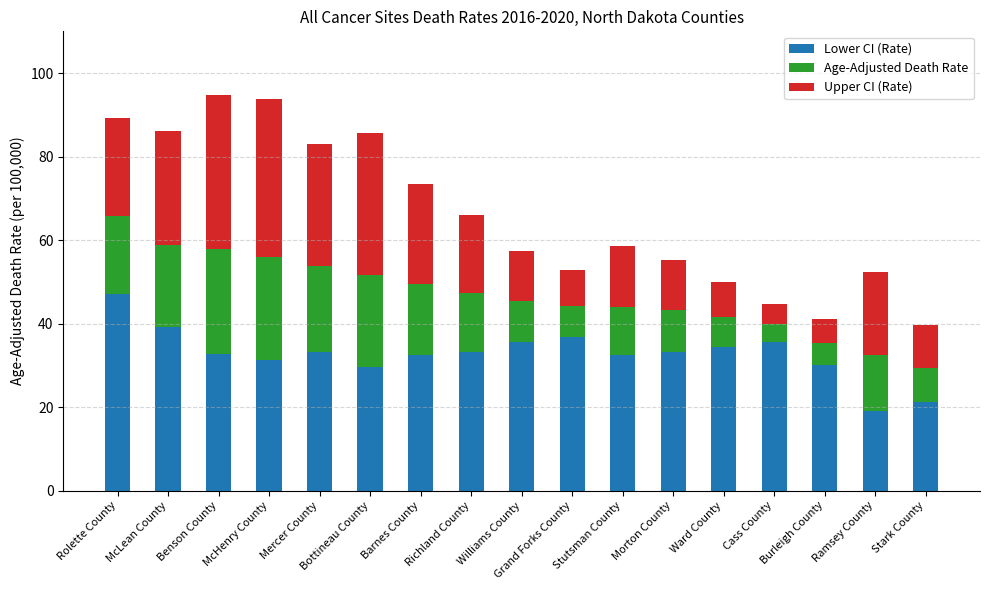

What is the difference between the maximum and minimum values in the Lower CI (Rate) series?

27.9